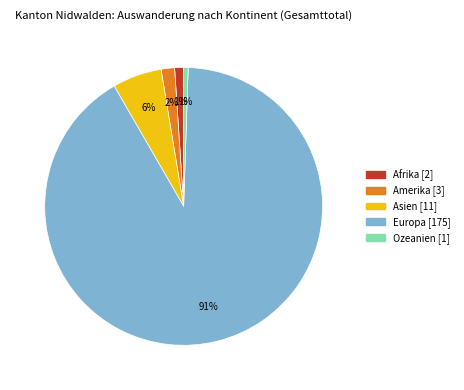

Is Europa the majority of the pie?

Yes